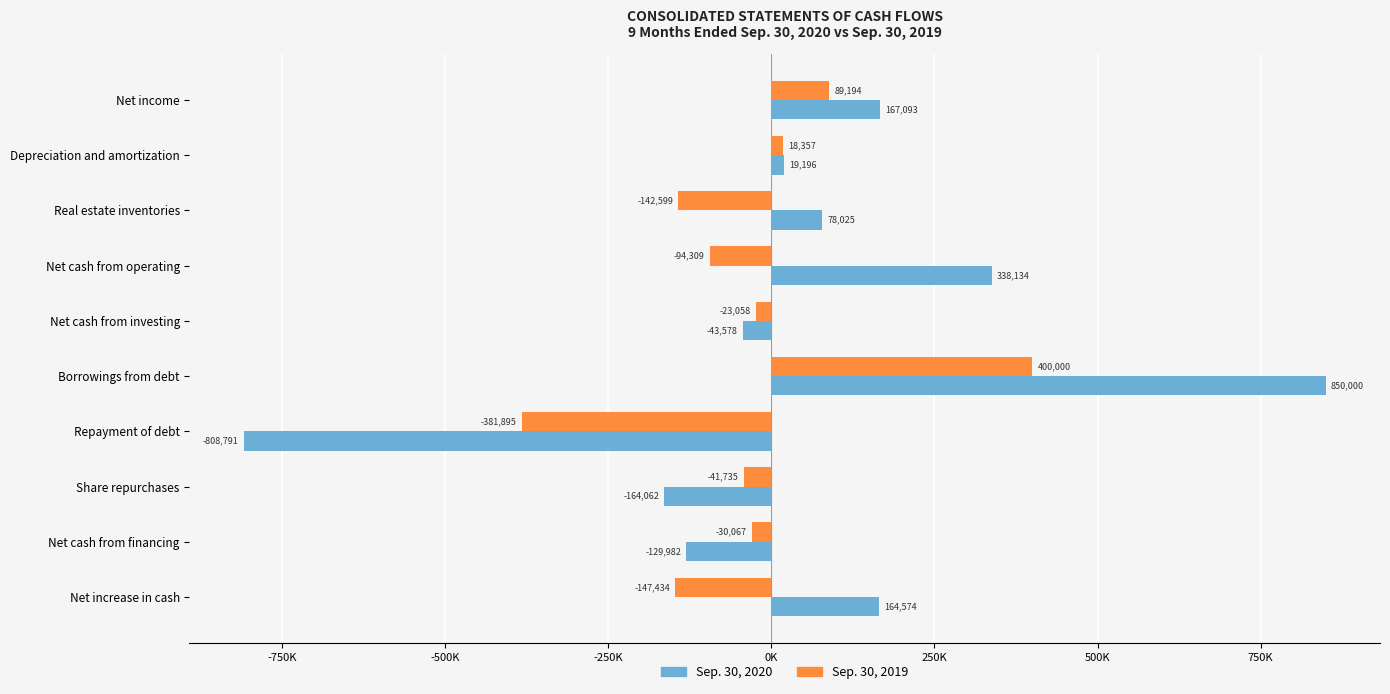

Rank the categories by Sep. 30, 2019 value from lowest to highest.

Repayment of debt, Net increase in cash, Real estate inventories, Net cash from operating, Share repurchases, Net cash from financing, Net cash from investing, Depreciation and amortization, Net income, Borrowings from debt